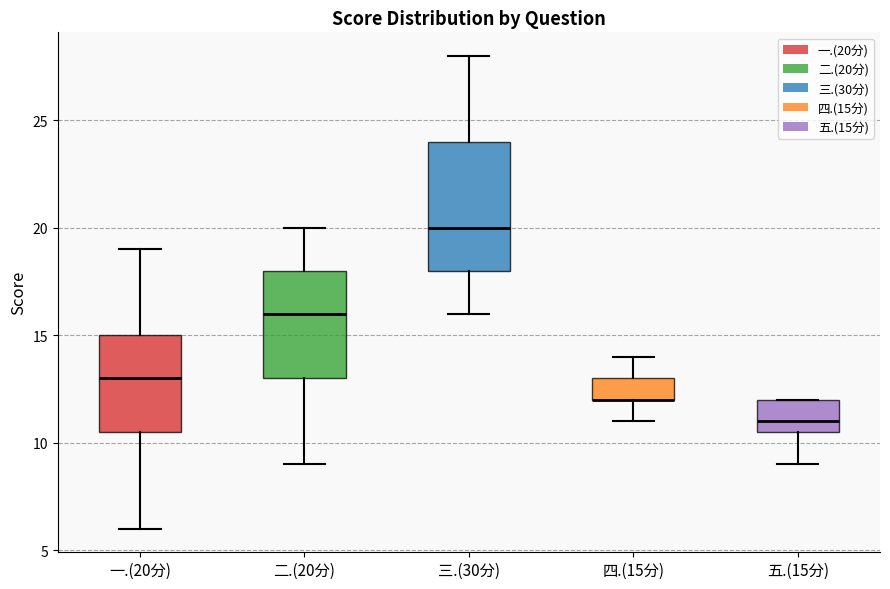

Reading left to right, transcribe this box plot: for each box, give where its median line is, the range the box spans, and where its two whiskers end, as read against the y-axis. The values are not printed on the chart, so give them approximately, as read against the axis.

一.(20分): median 13.0, box 10.5 to 15.0, whiskers 6.0 to 19.0
二.(20分): median 16.0, box 13.0 to 18.0, whiskers 9.0 to 20.0
三.(30分): median 20.0, box 18.0 to 24.0, whiskers 16.0 to 28.0
四.(15分): median 12.0 (drawn on the box's lower edge), box 12.0 to 13.0, whiskers 11.0 to 14.0
五.(15分): median 11.0, box 10.5 to 12.0, whiskers 9.0 to 12.0